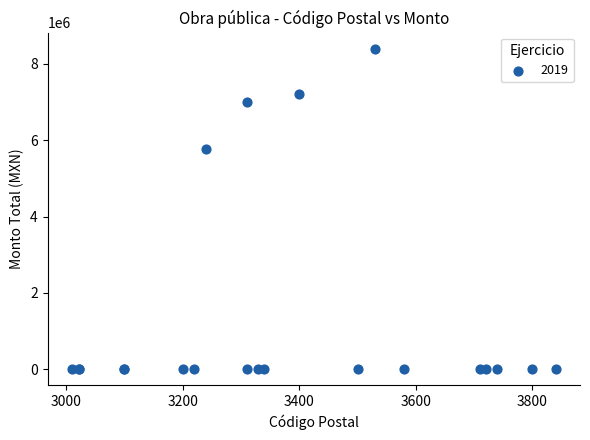

What Y value in the scatter plot is closest to 4200531?

5762190.7